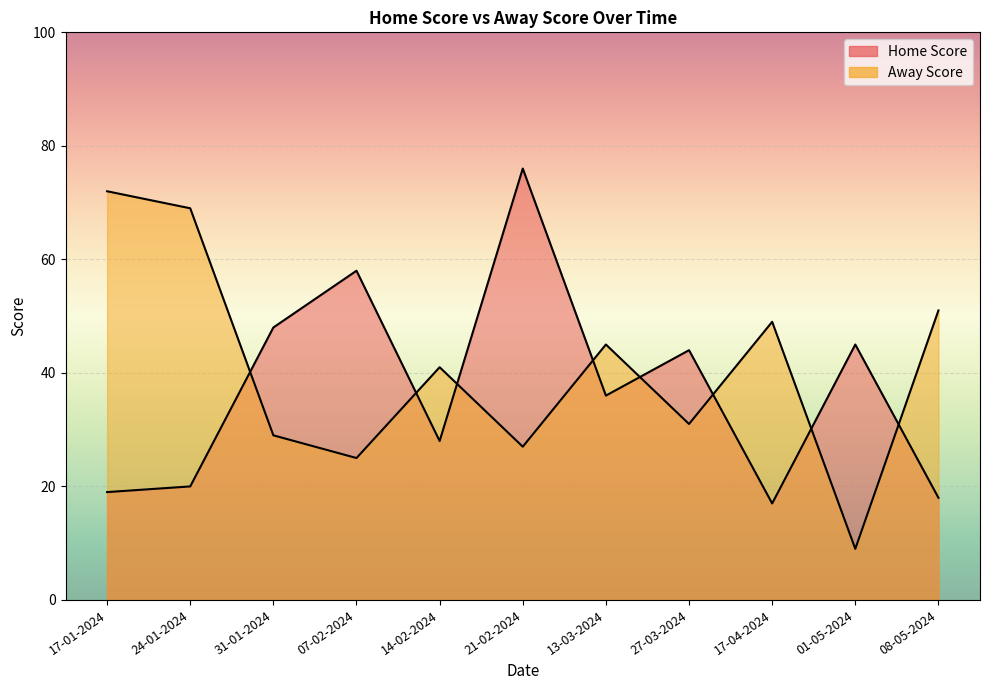

At which category is the sum across all series the highest?

21-02-2024